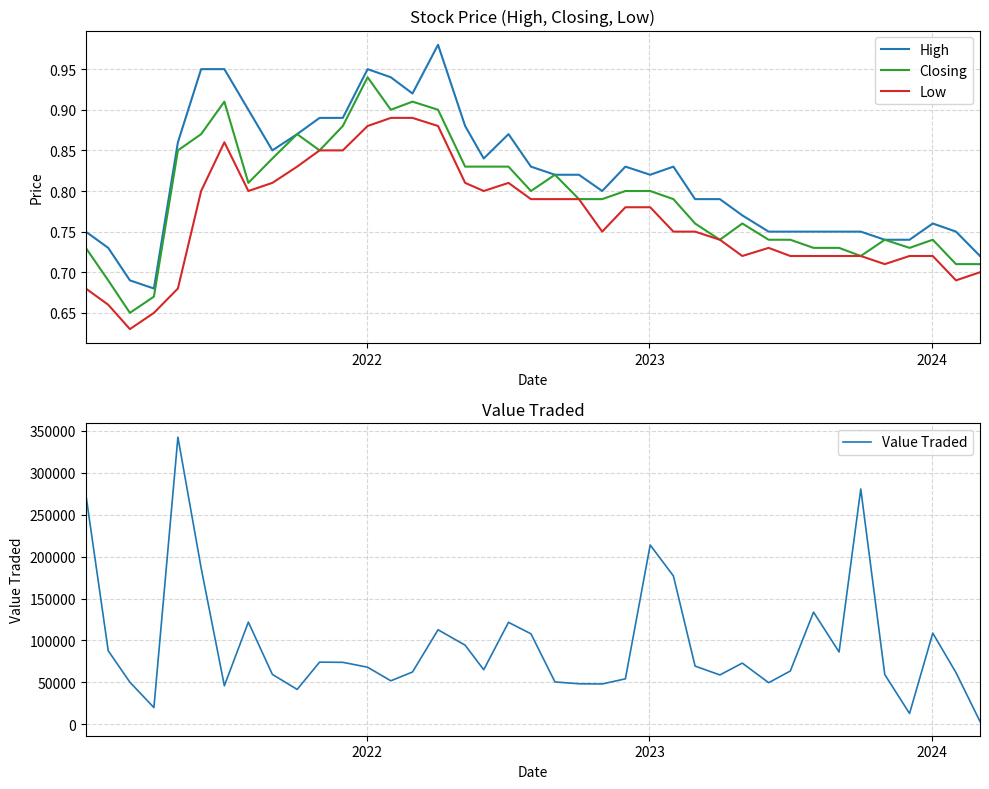

True or false: Low has more than 1 points higher than both neighbors.

True